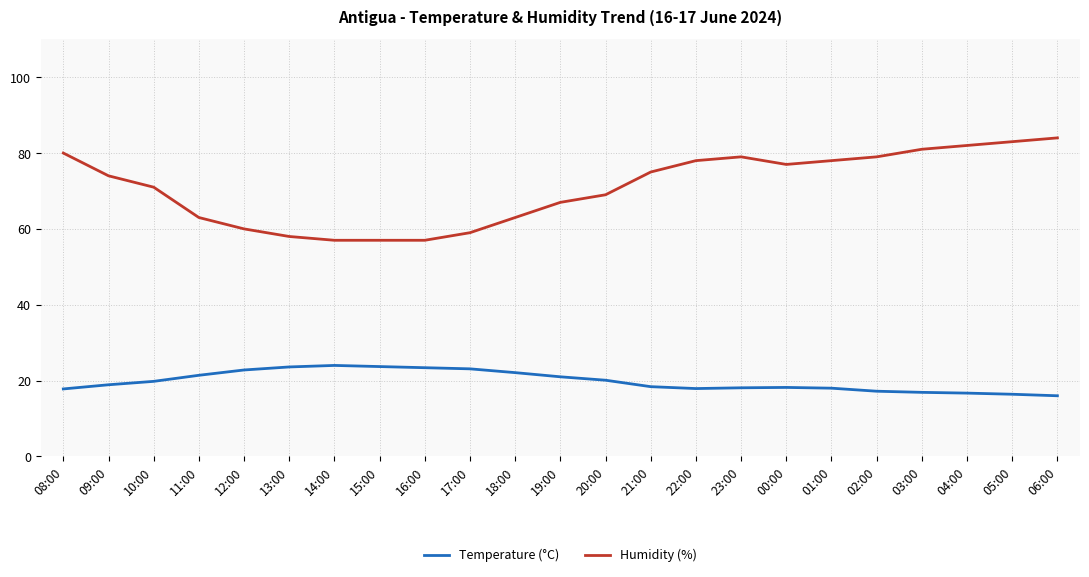

What is the total value across all series at 20:00?

89.1